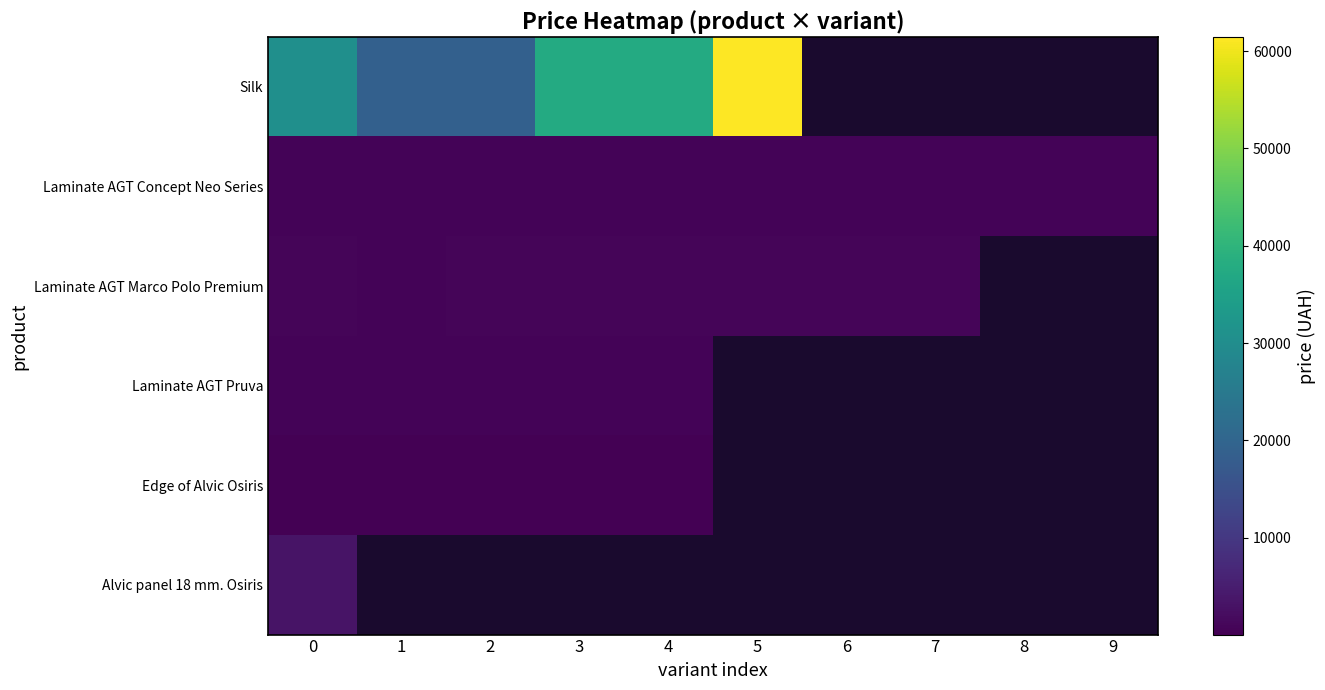

What is the greatest value displayed?

61434.3